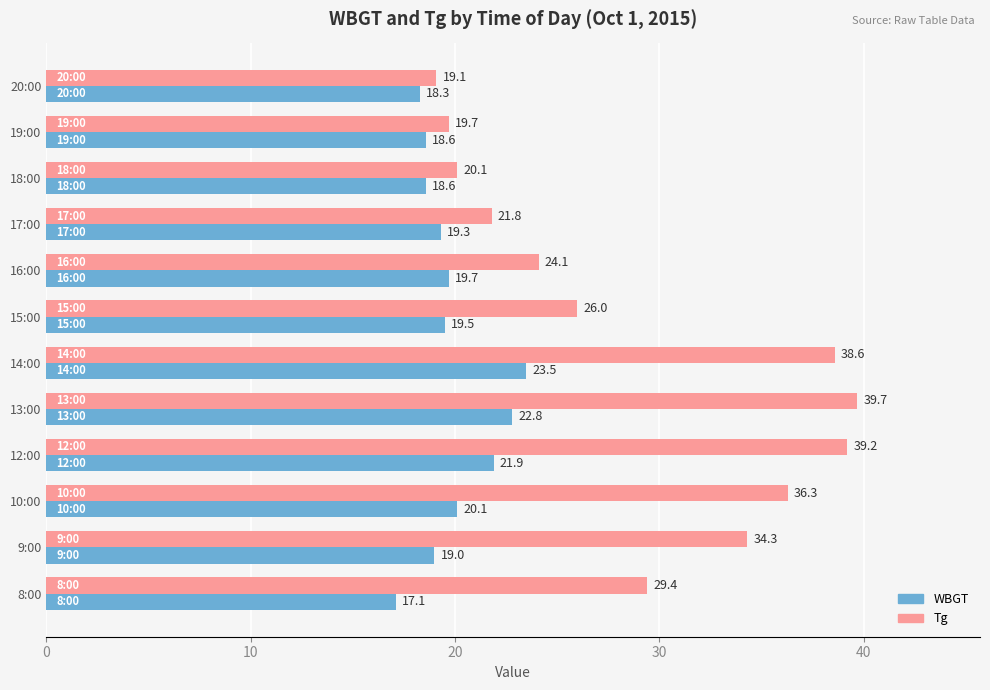

How many data points does each series have?

12